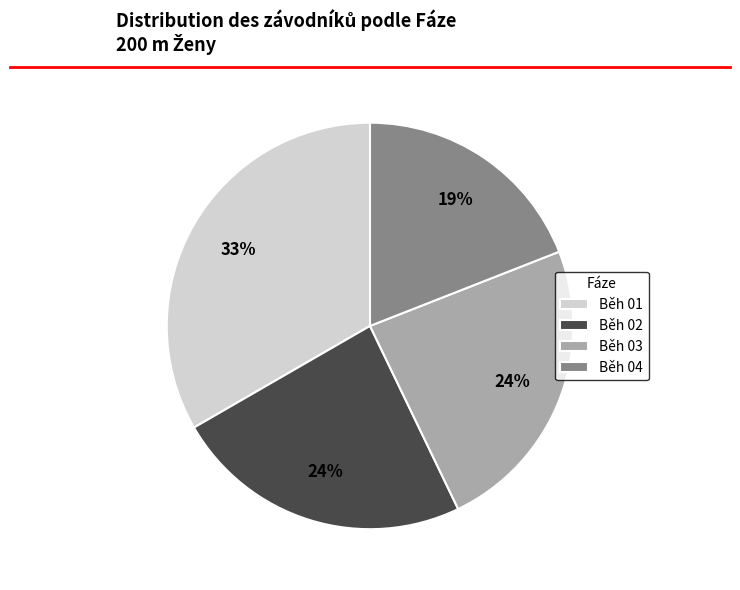

Which category has the smallest portion of the pie?

Běh 04